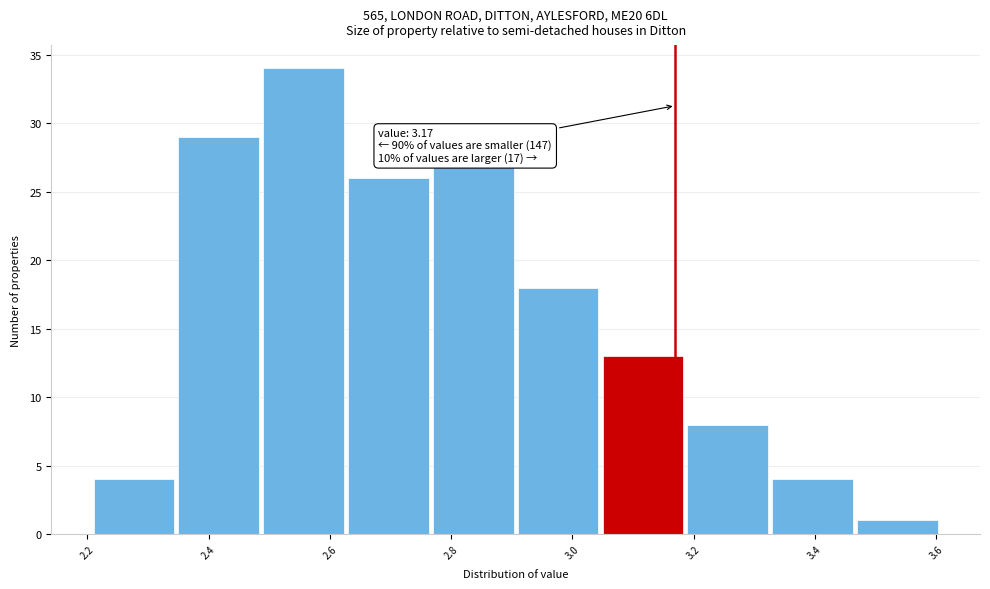

Over which range of the x-axis is the bar tallest?

2.49 to 2.63